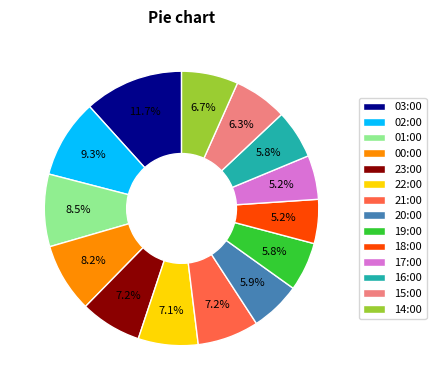

Between 16:00 and 00:00, which is larger?

00:00